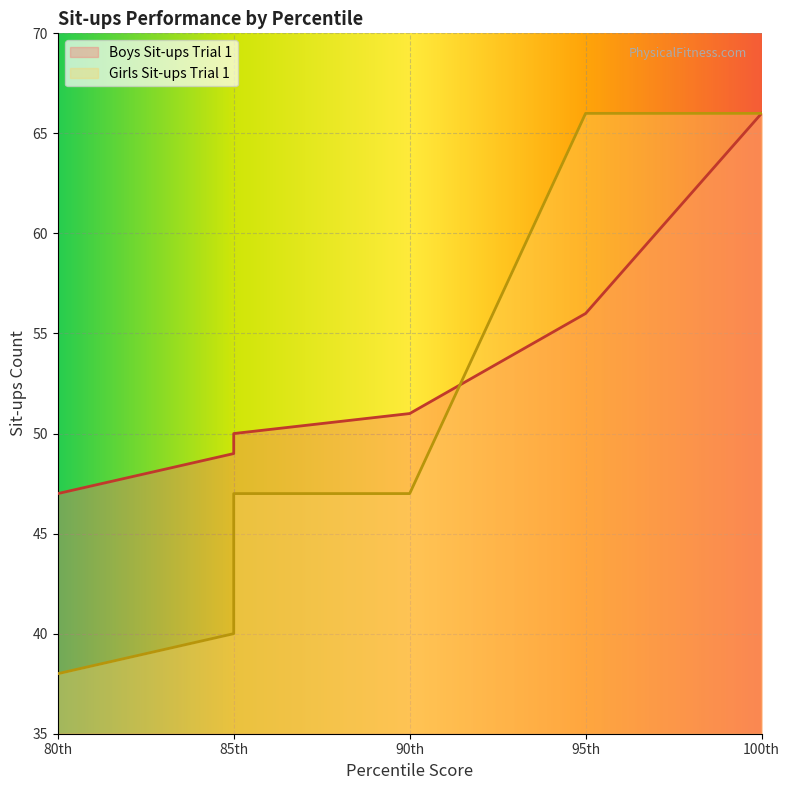

What is the difference between the maximum and second lowest values in the Boys Sit-ups Trial 1 series?

17